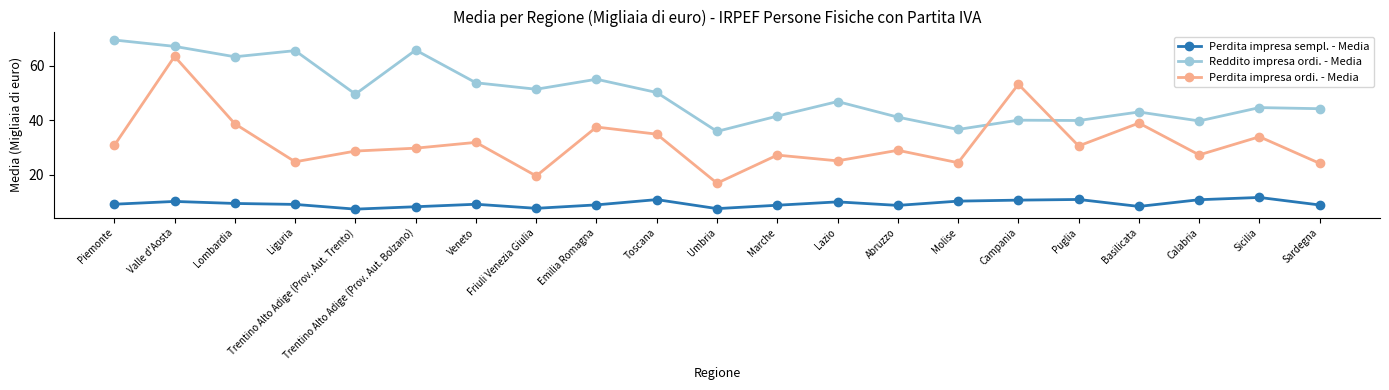

What is the label of the 7th point from the left?

Veneto